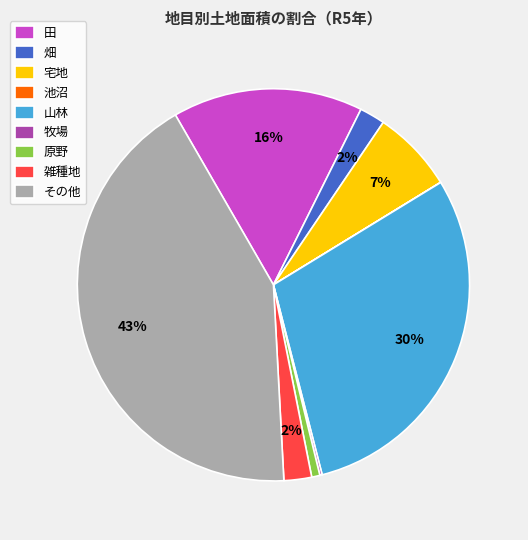

Between 原野 and その他, which is larger?

その他